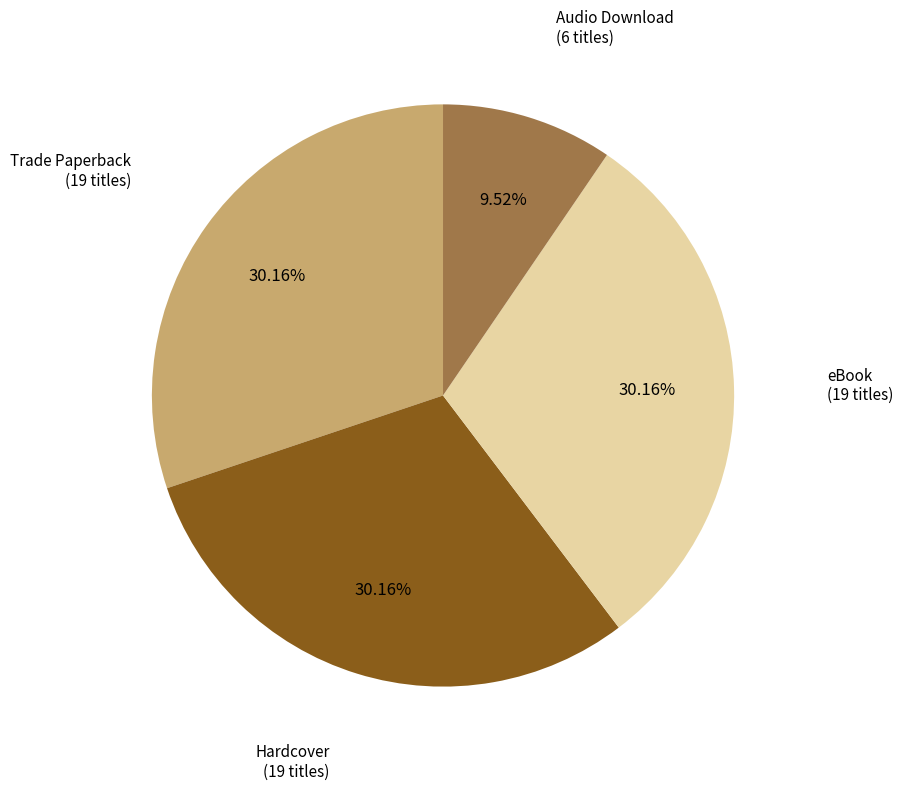

Is there a majority slice in this chart?

No